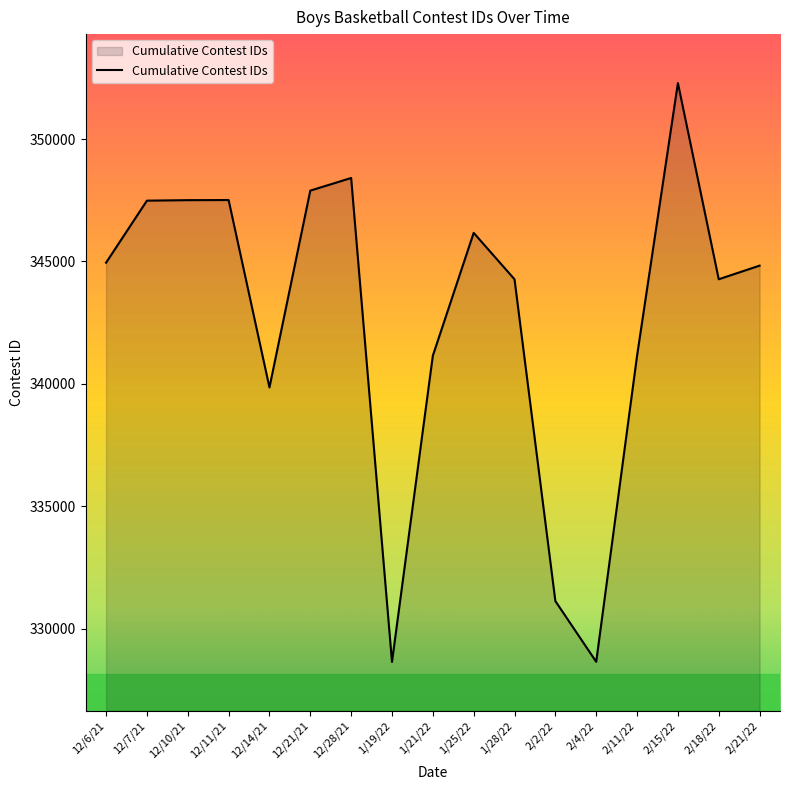

Approximately how many times larger is the value at 2/15/22 compared to 1/25/22?

1.0